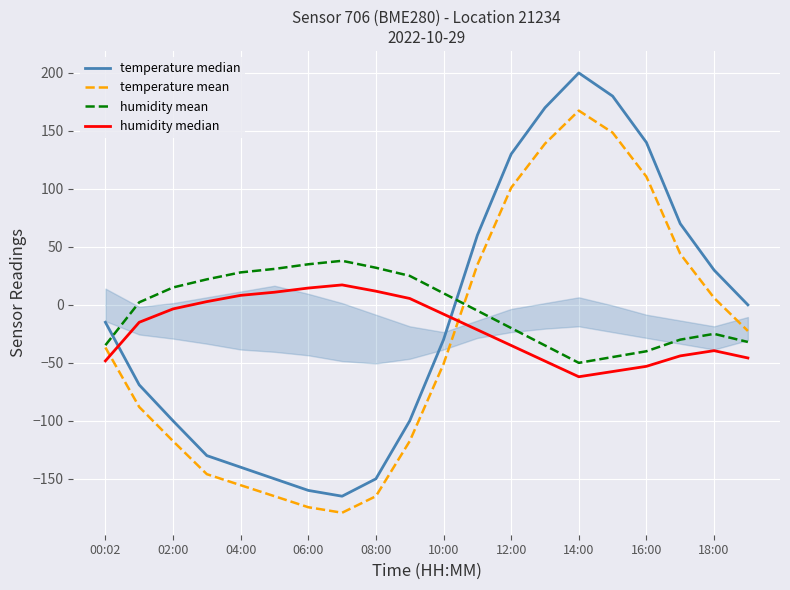

Where is humidity median nearest to the value -22?

11